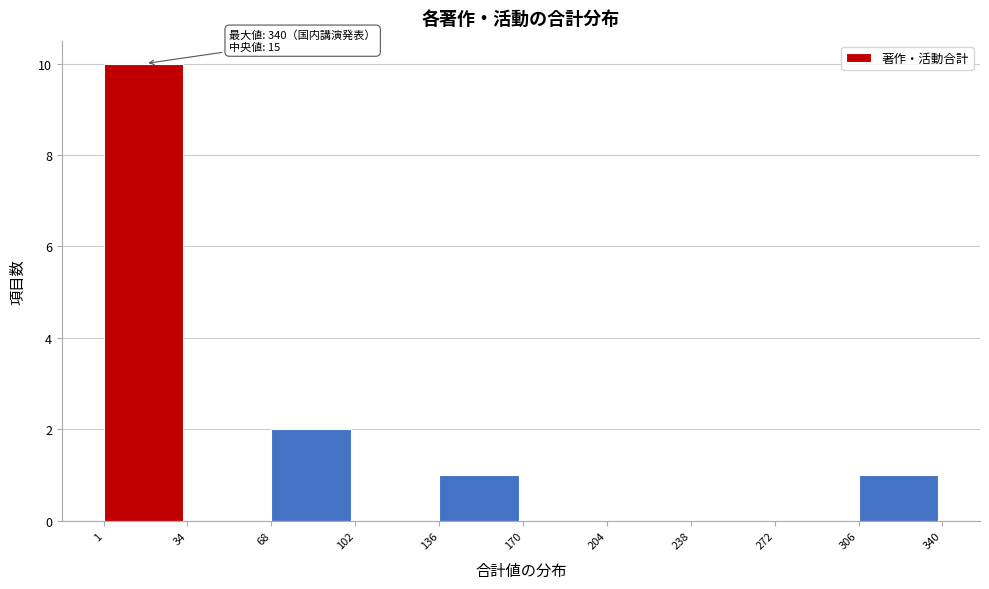

Which range on the x-axis has the tallest bar?

1 to 34